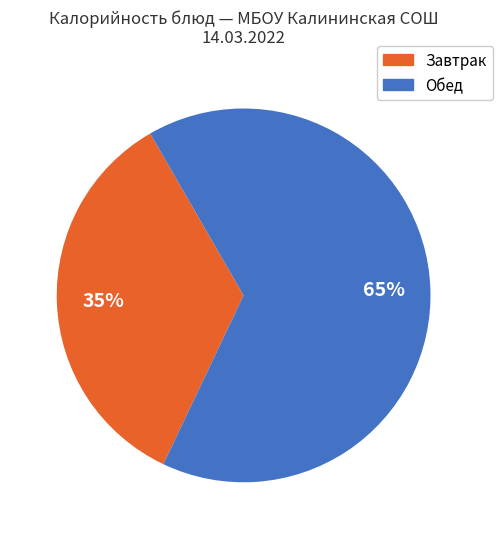

To the nearest percent, what is the average slice percentage?

50%